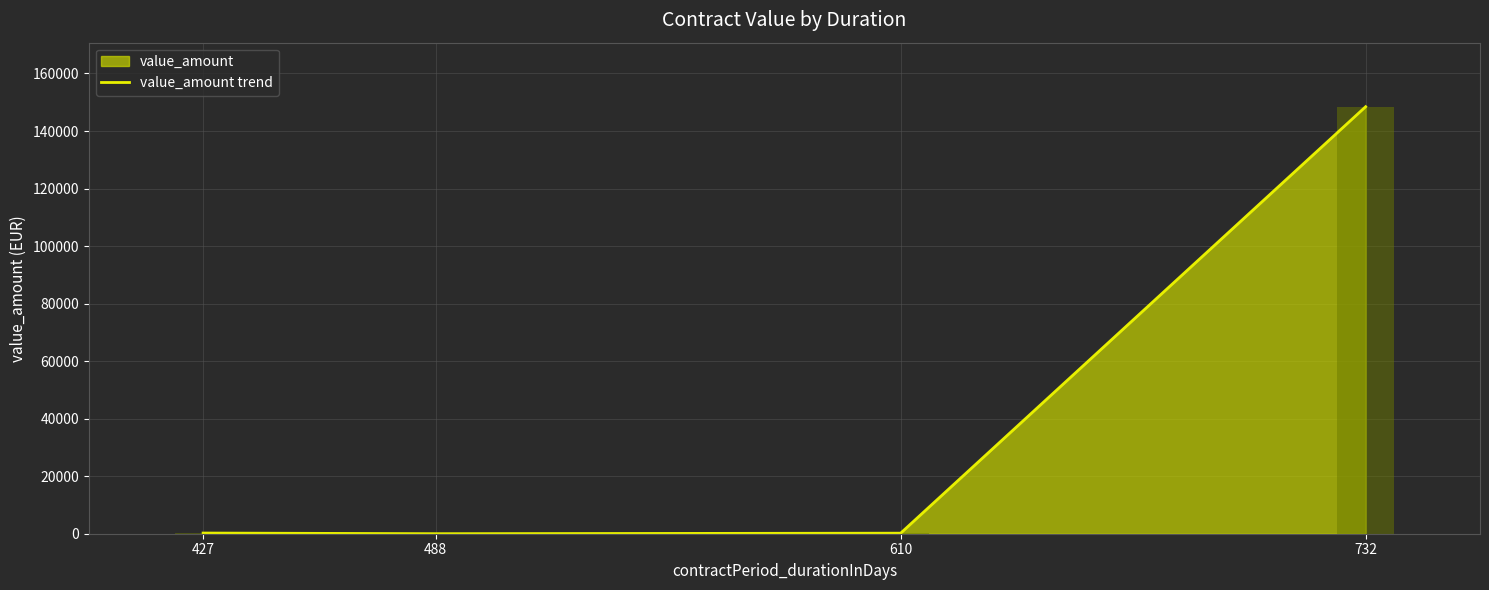

The chart shows a value of 2.1 at 488. True or false?

False